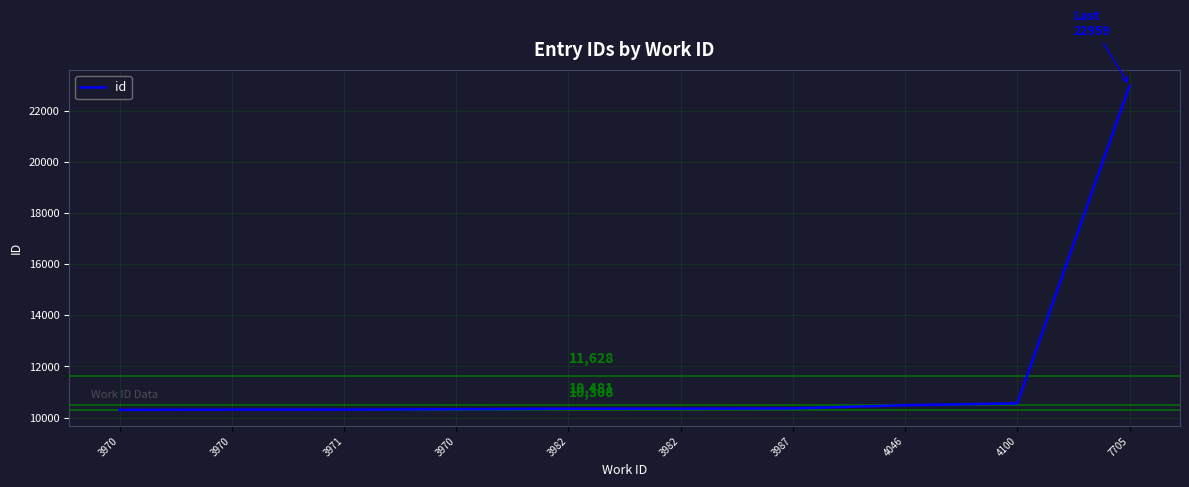

Reading left to right, extract all data points from this chart.

3970=10299	3970=10307	3971=10308	3970=10326	3982=10344	3982=10346	3987=10358	4046=10481	4100=10553	7705=22959